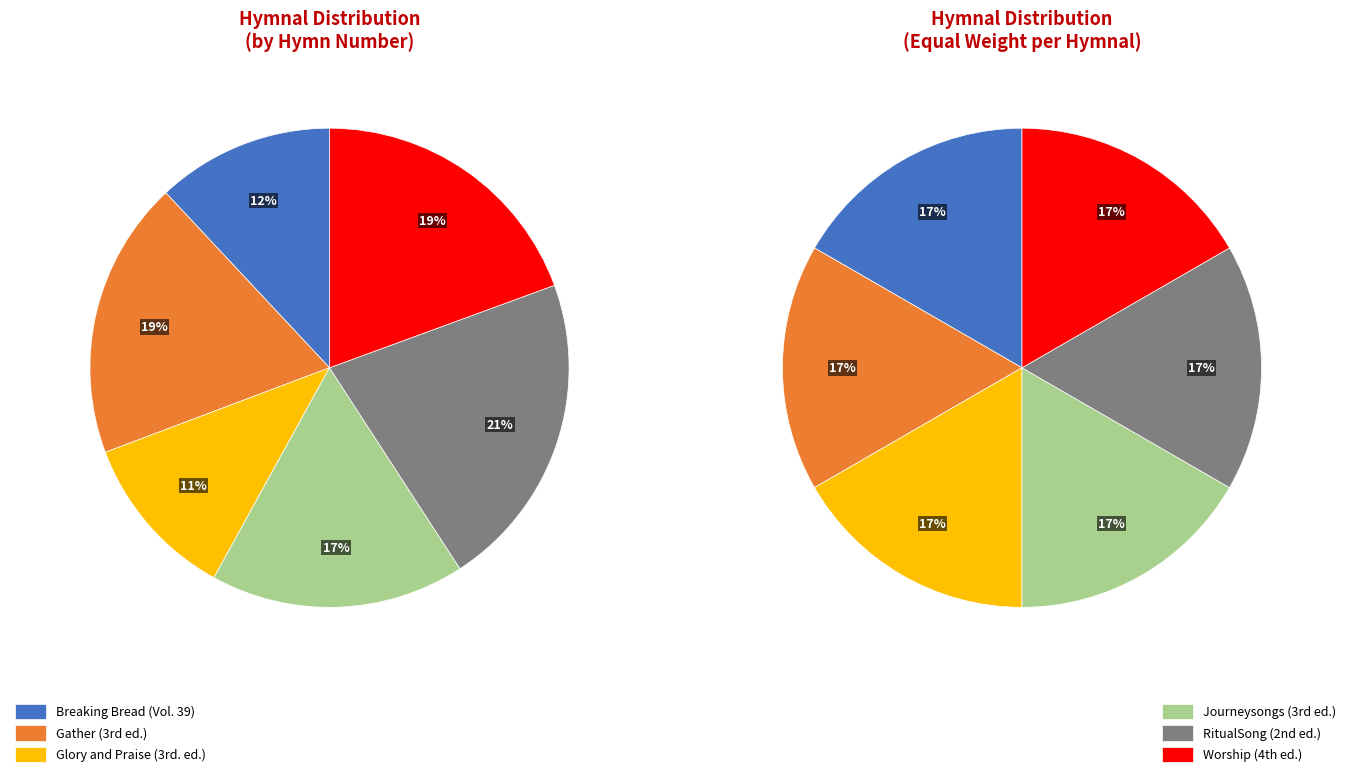

Rank the categories by value from lowest to highest.

Glory and Praise (3rd. ed.), Breaking Bread (Vol. 39), Journeysongs (3rd ed.), Gather (3rd ed.), Worship (4th ed.), RitualSong (2nd ed.)